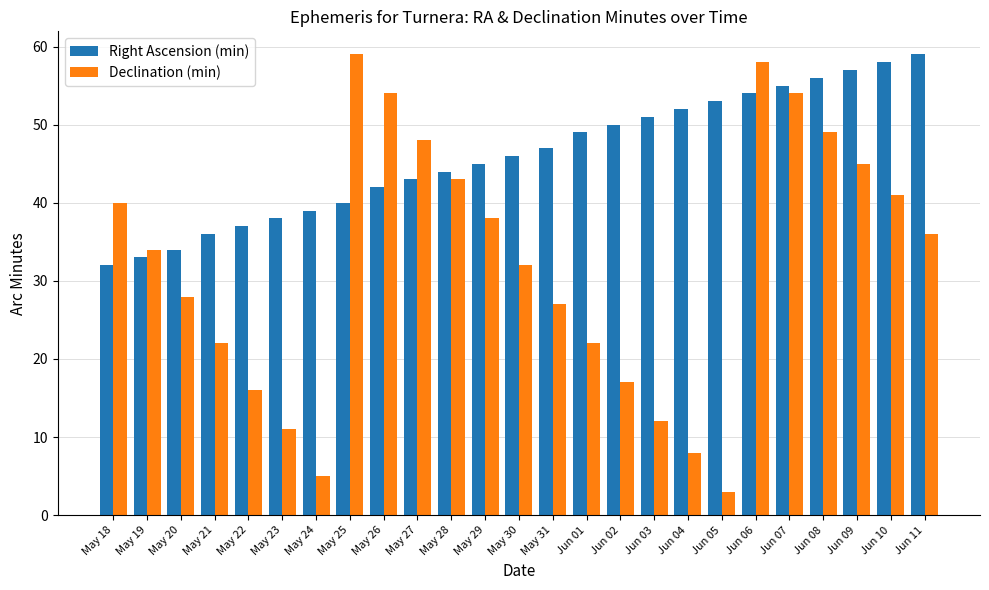

What is the lowest value of the Declination (min) series?

3